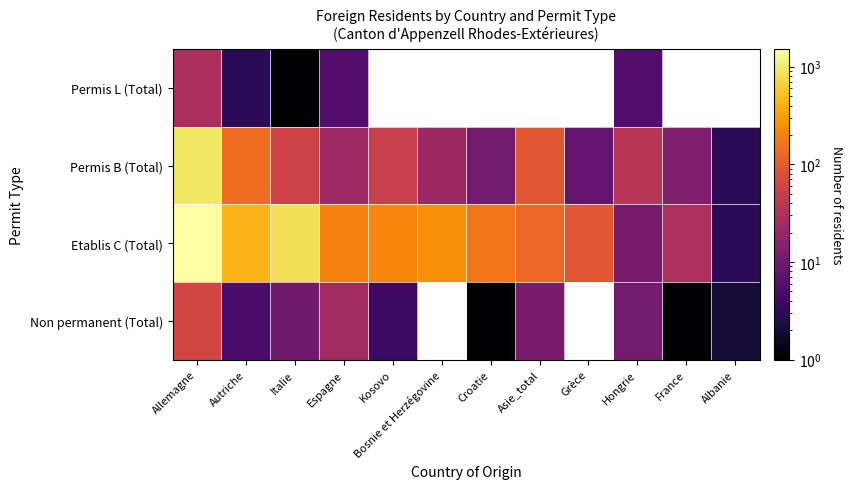

How many values in the Permis B (Total) series are below 37?

6